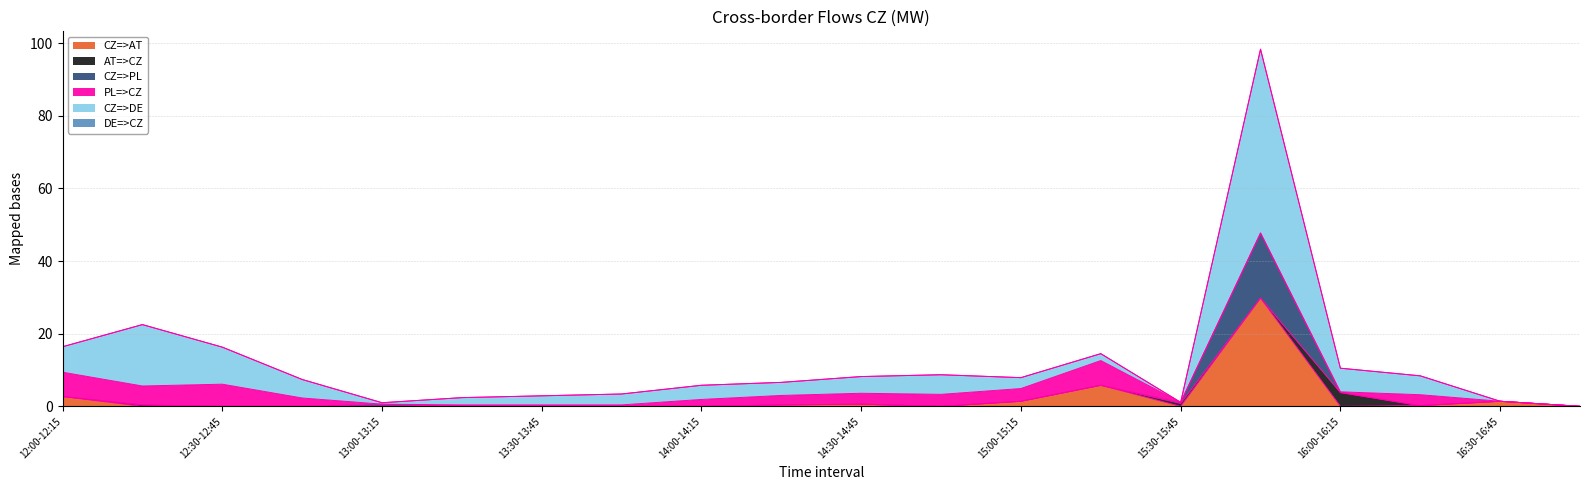

True or false: CZ=>PL and CZ=>DE cross at least once.

False